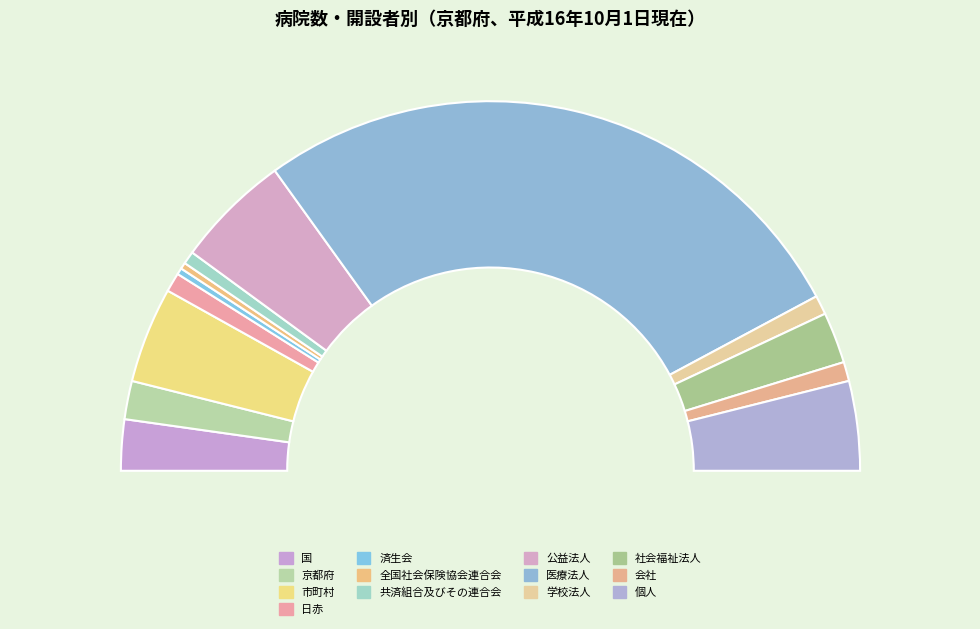

The 京都府 slice represents 1% of the pie. True or false?

False